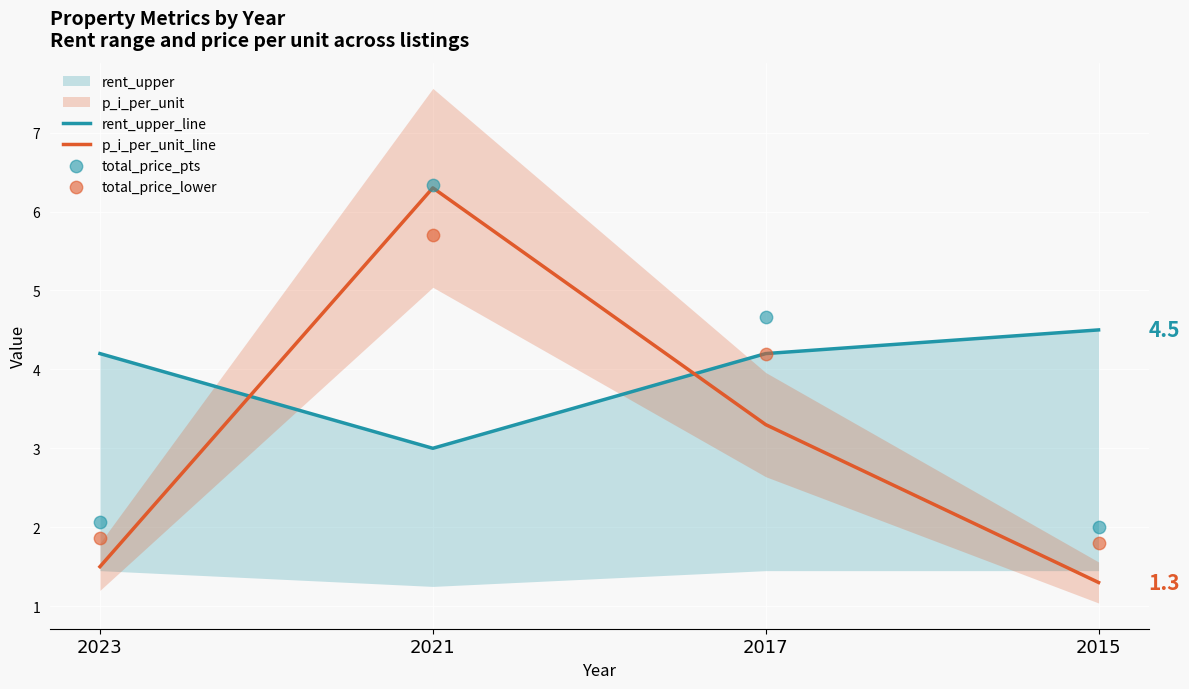

What is the total value across all series at 2021?

21.3